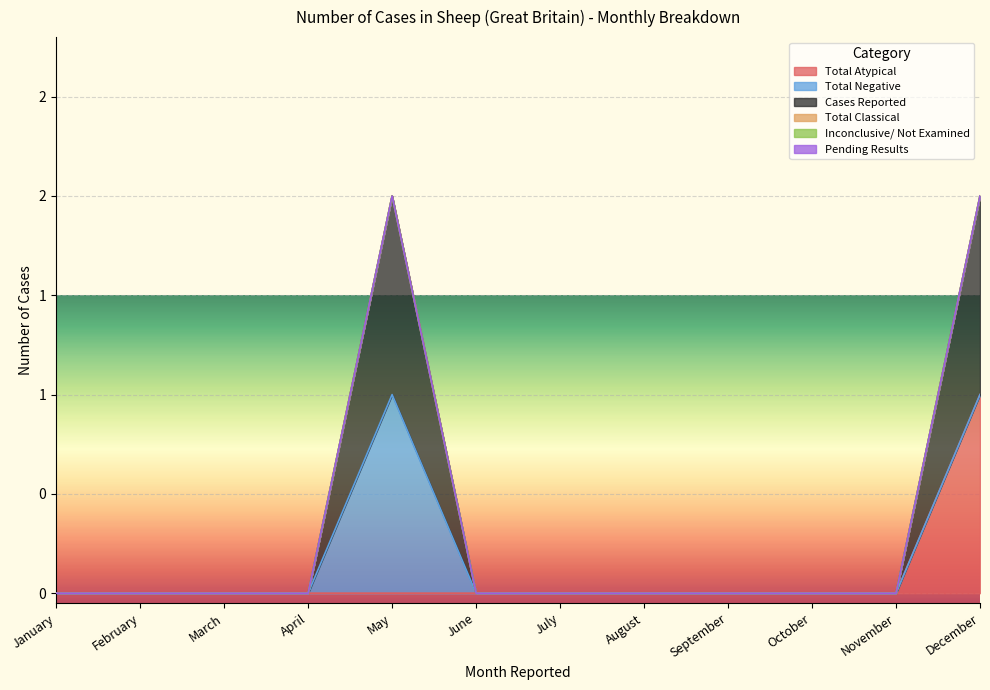

Rank the series by their maximum value, from highest to lowest.

Total Atypical, Total Negative, Cases Reported, Total Classical, Inconclusive/ Not Examined, Pending Results